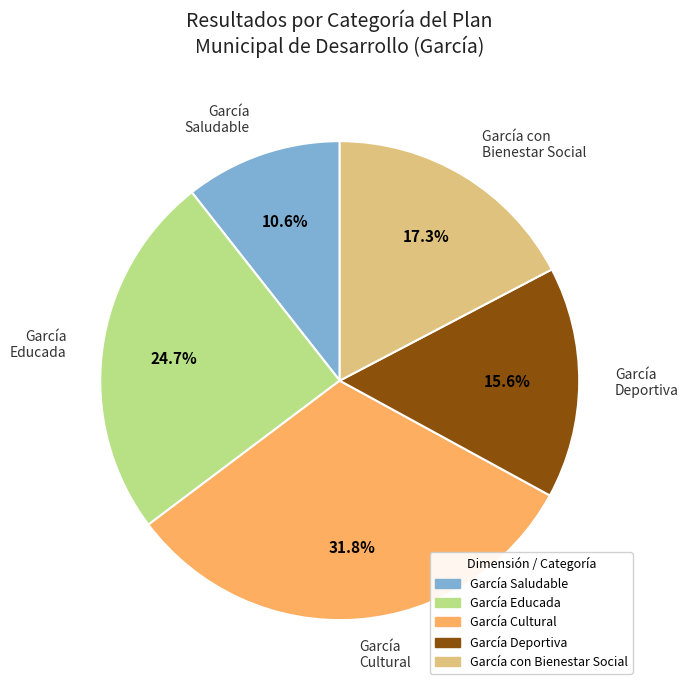

Does García con Bienestar Social represent more than half of the total?

No